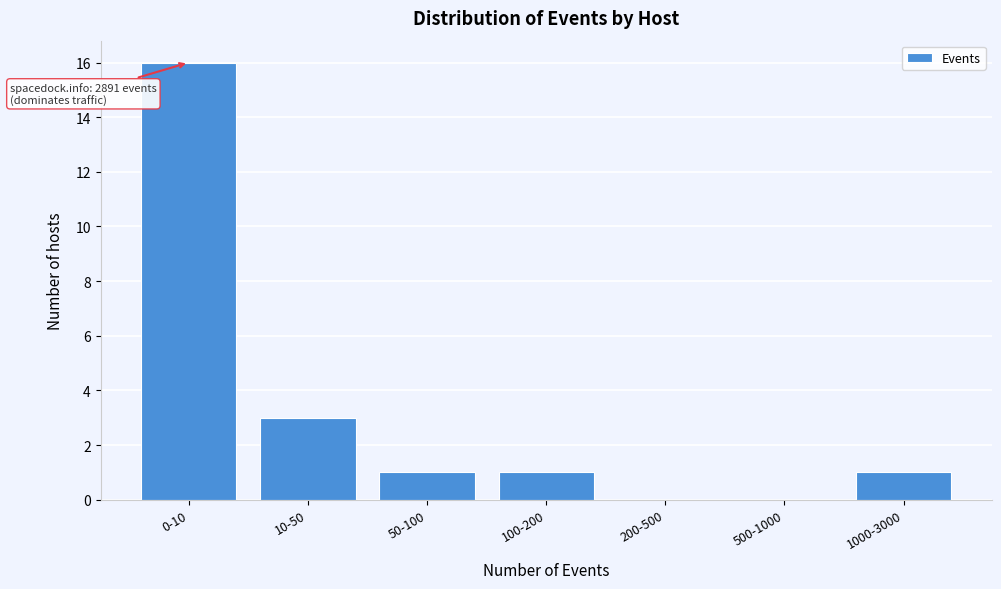

Reading left to right, transcribe all the data shown in this chart.

0-10=16	10-50=3	50-100=1	100-200=1	200-500=0	500-1000=0	1000-3000=1